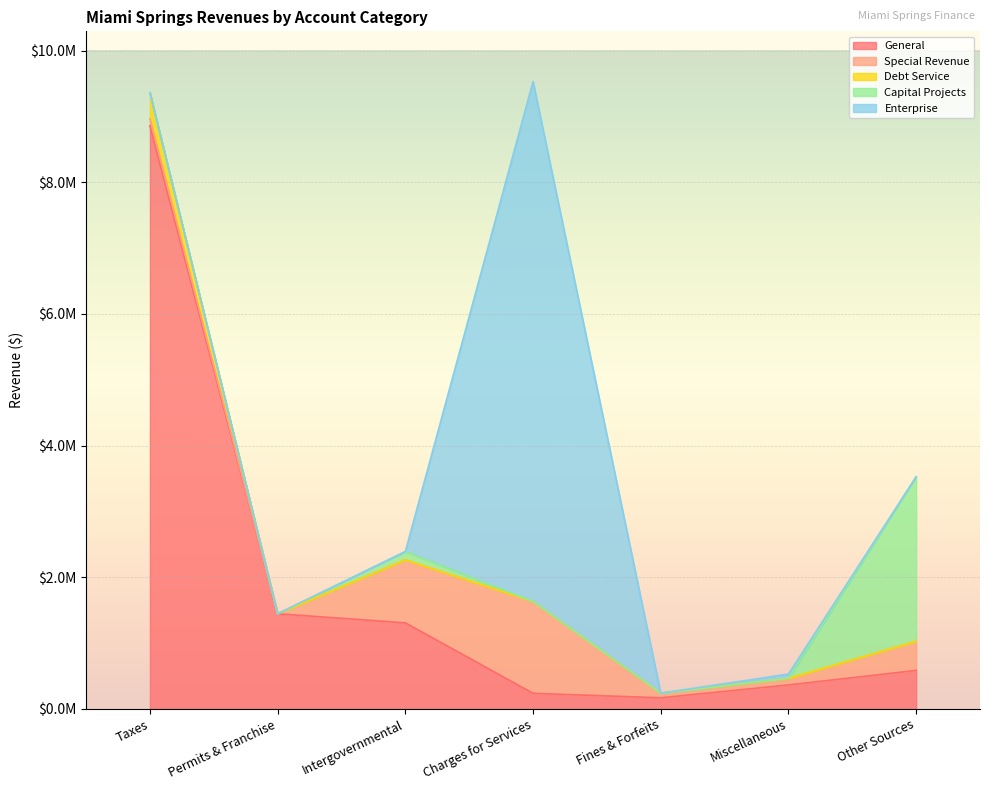

Which series has the largest range (max minus min)?

General